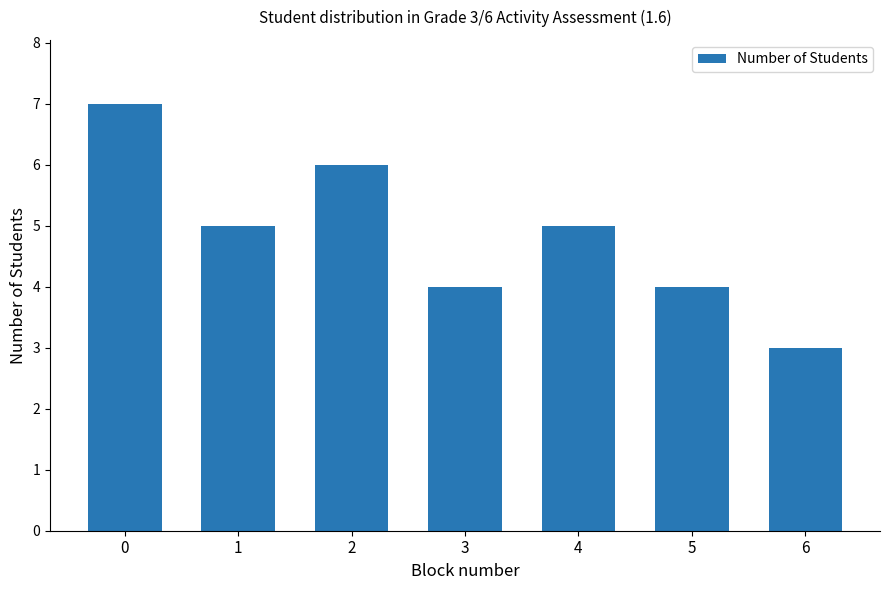

The chart shows a value of 5 at 1. True or false?

True